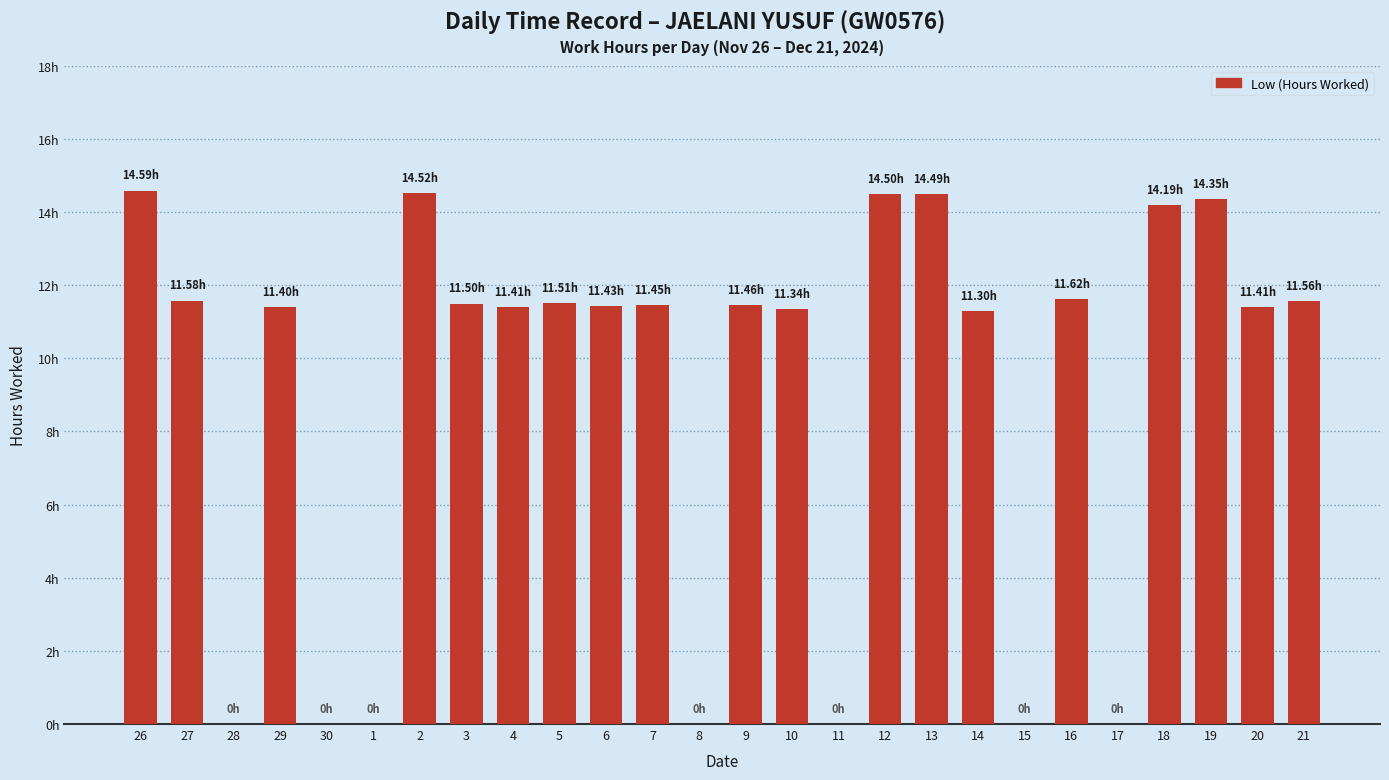

Which category has the highest value across all series?

26